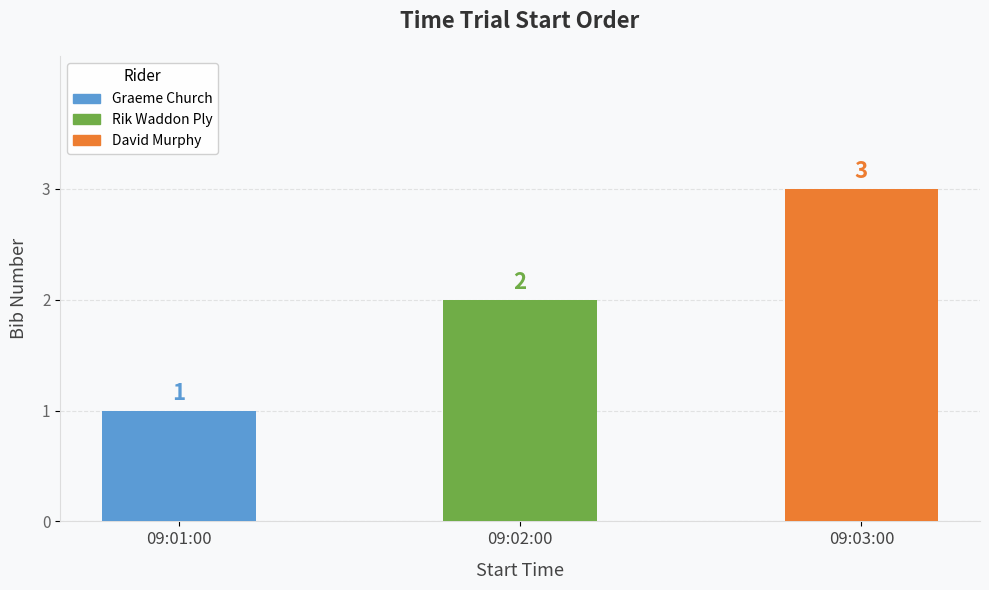

What is the label of the 1st bar from the right?

09:03:00